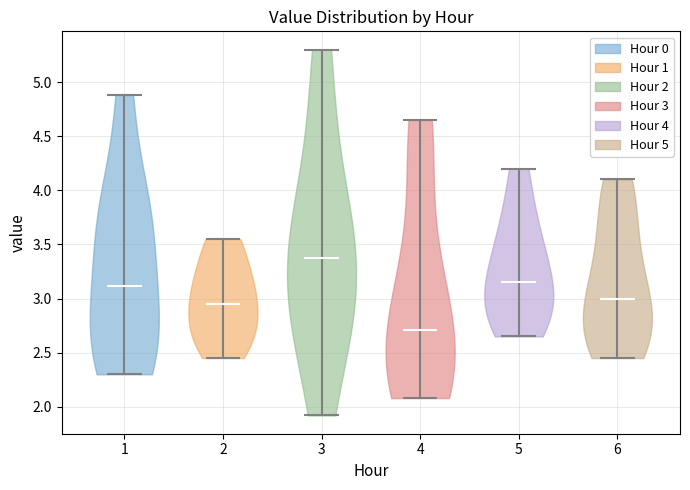

What is the lowest point the violin at x = 2 reaches on the y-axis? The values are not printed on the chart, so give them approximately, as read against the axis.

2.45